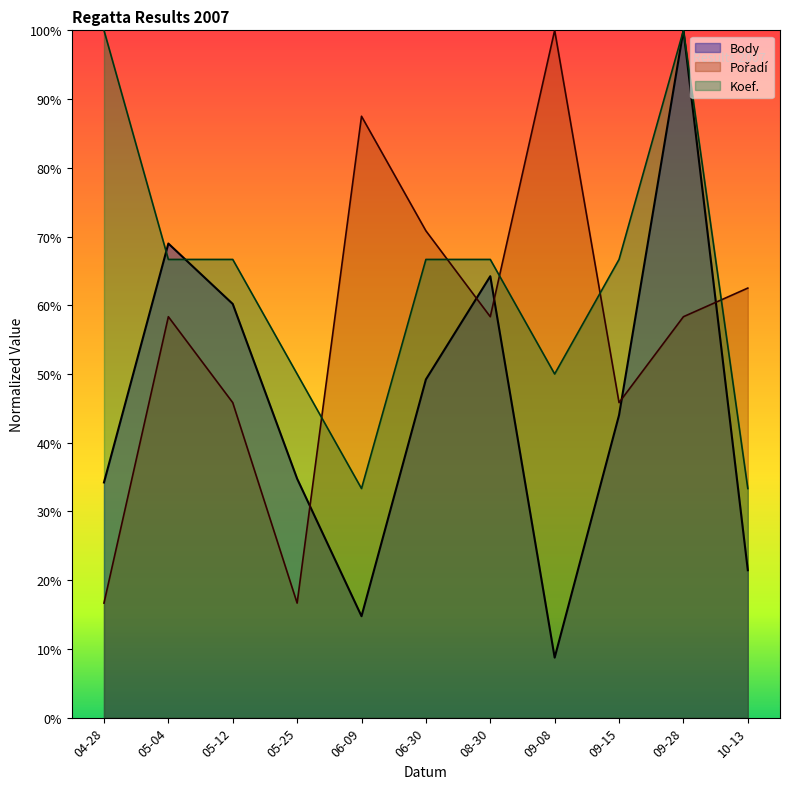

Reading left to right, list all the values displayed in this chart.

Body: 34.2	69.0	60.2	34.8	14.8	49.2	64.2	8.7	44.0	100.0	21.4
Pořadí: 16.7	58.3	45.8	16.7	87.5	70.8	58.3	100.0	45.8	58.3	62.5
Koef.: 100.0	66.7	66.7	50.0	33.3	66.7	66.7	50.0	66.7	100.0	33.3